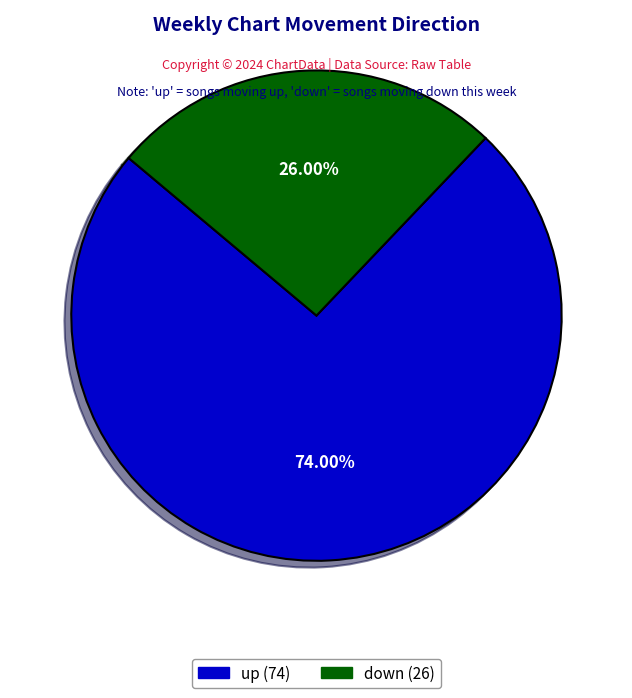

Between down and up, which is larger?

up